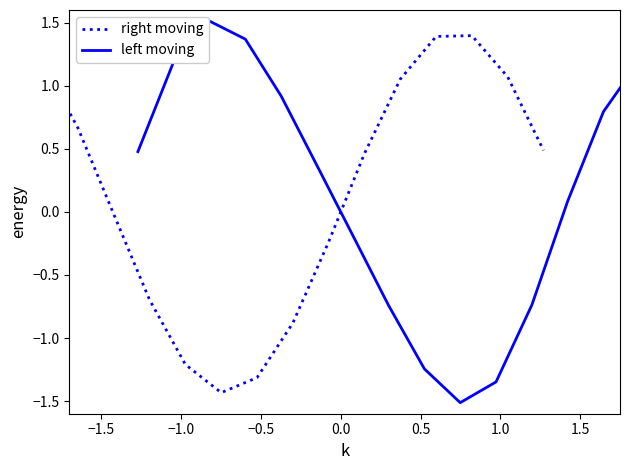

Which series has the widest spread of values?

left moving